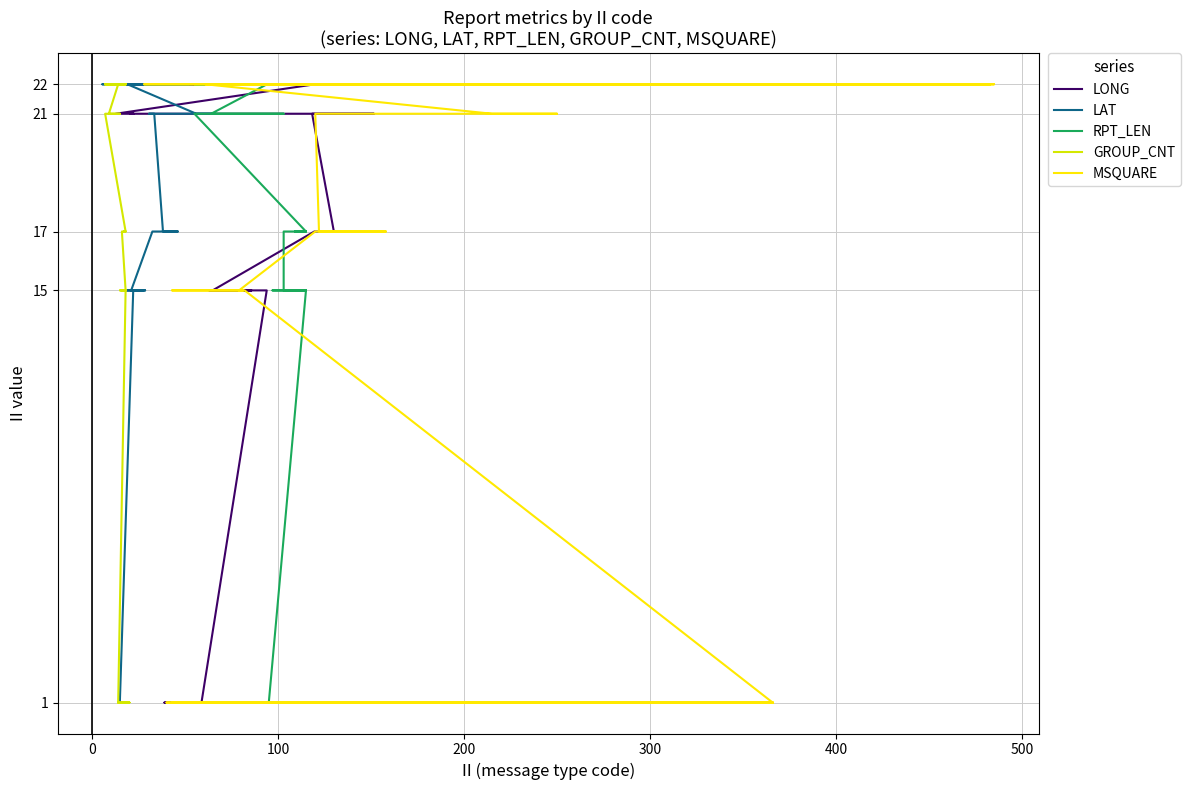

What is the minimum value shown in the chart?

1